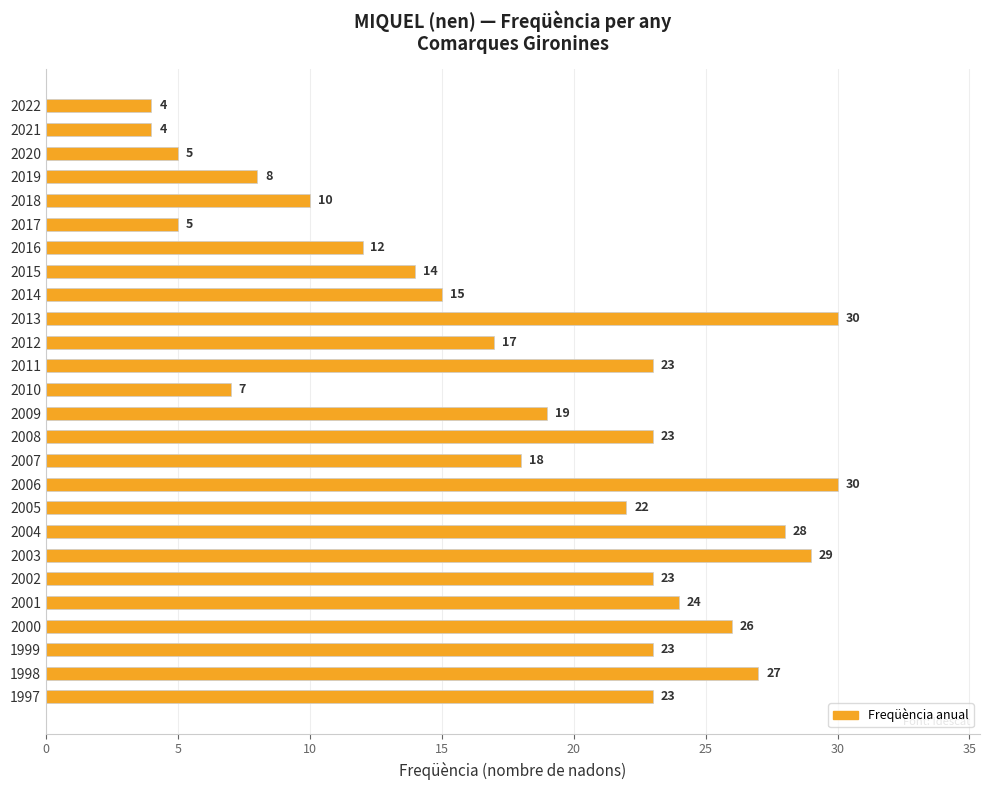

What value does the data have at 2009, to the nearest 10?

20